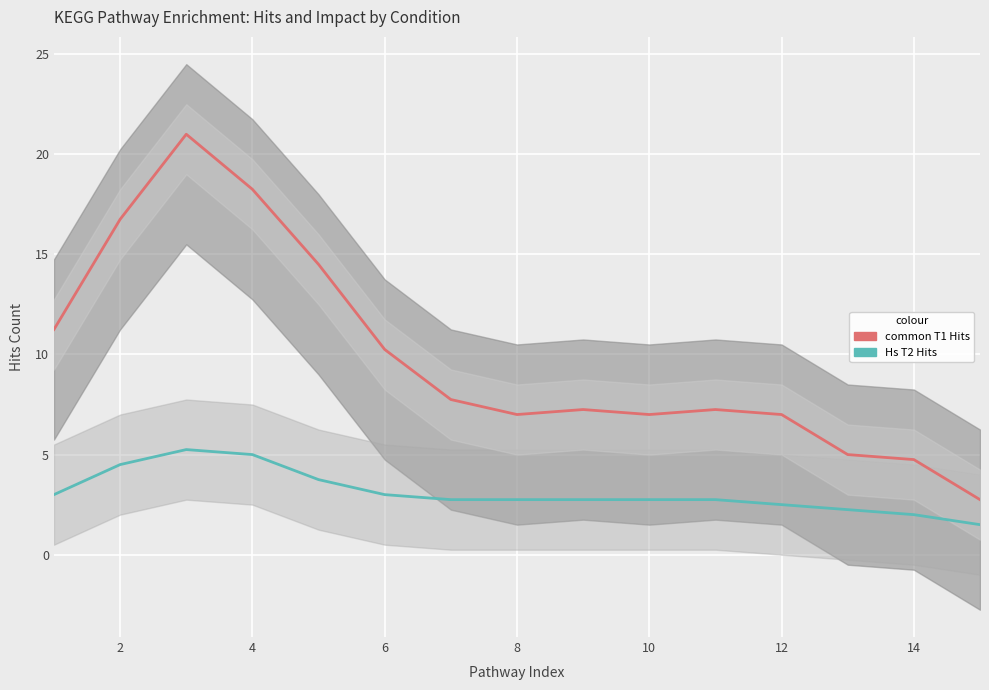

What is the smallest value displayed?

1.5